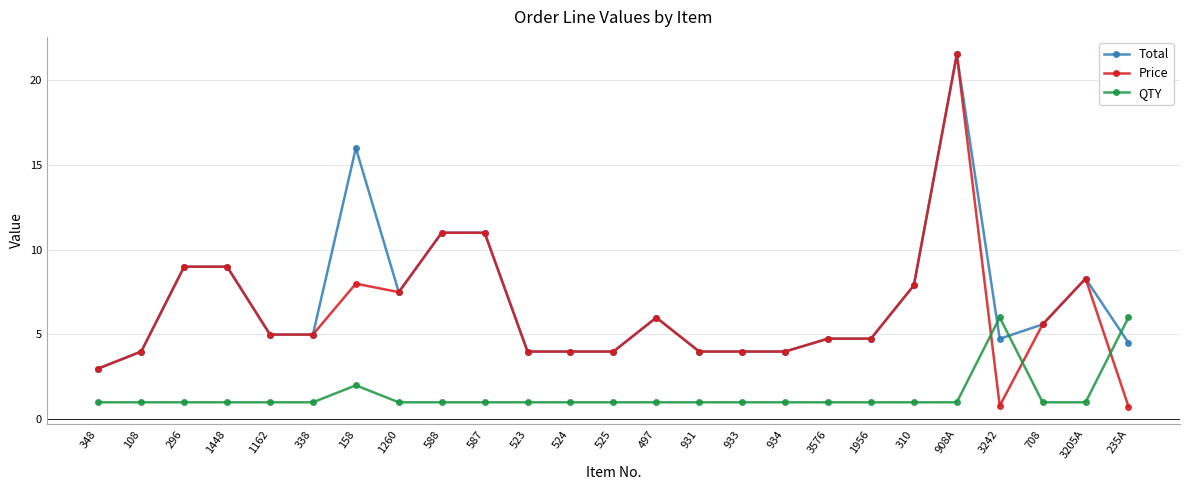

What position from the left is 1448?

4